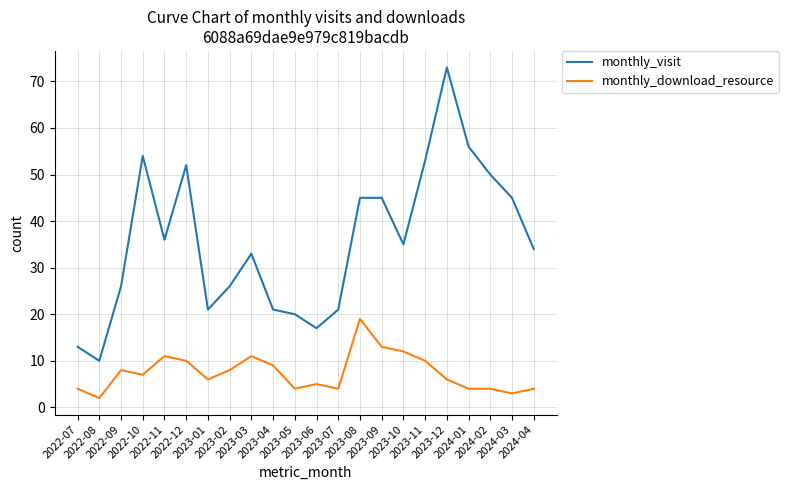

Which series has the widest spread of values?

monthly_visit